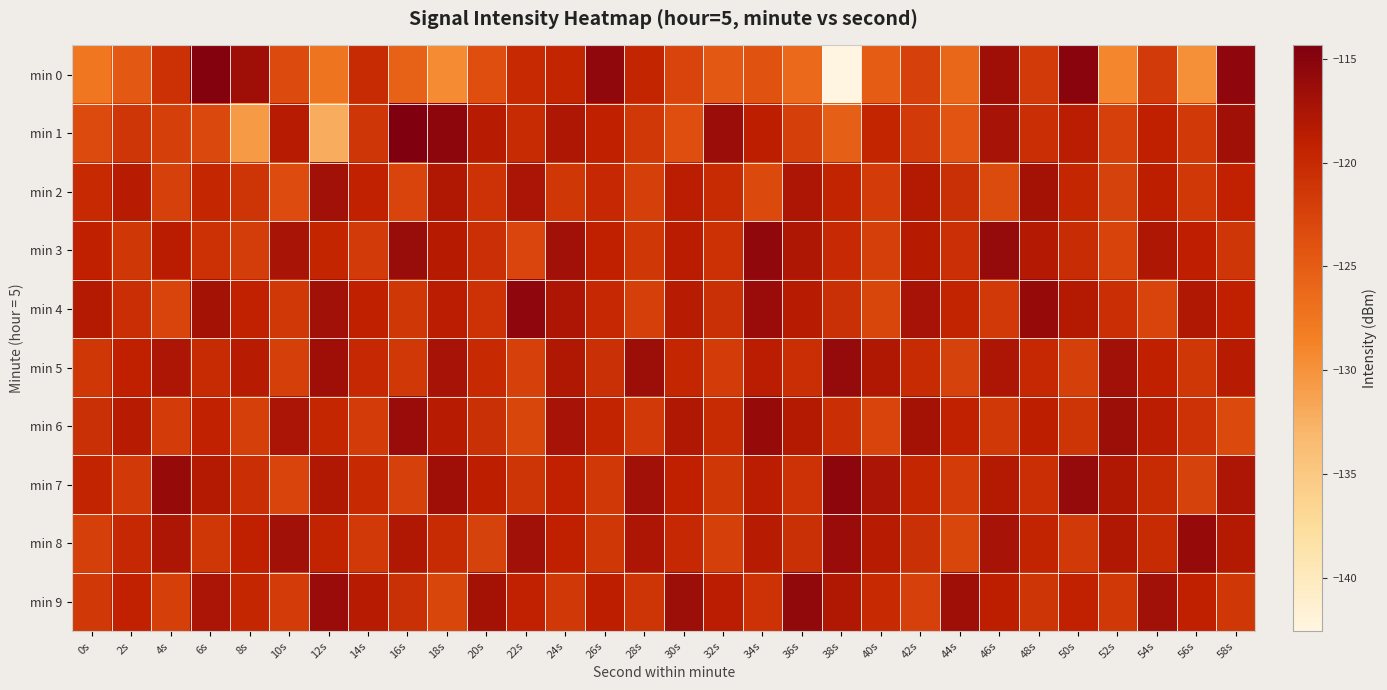

Reading left to right, list all the values displayed in this chart.

min 0: 0s=-127.6	2s=-124.6	4s=-120.8	6s=-114.7	8s=-116.7	10s=-123.2	12s=-127.3	14s=-120.3	16s=-125.5	18s=-129.5	20s=-123.7	22s=-120.1	24s=-119.6	26s=-115.7	28s=-119.5	30s=-122.6	32s=-124.6	34s=-124.0	36s=-126.3	38s=-142.6	40s=-125.1	42s=-122.3	44s=-126.1	46s=-116.8	48s=-121.8	50s=-115.0	52s=-129.1	54s=-121.8	56s=-129.7	58s=-115.6
min 1: 0s=-123.2	2s=-121.2	4s=-122.2	6s=-123.0	8s=-130.6	10s=-118.5	12s=-132.2	14s=-121.2	16s=-114.4	18s=-115.3	20s=-118.5	22s=-120.3	24s=-117.8	26s=-119.2	28s=-121.5	30s=-123.7	32s=-116.4	34s=-118.9	36s=-122.1	38s=-125.3	40s=-119.6	42s=-121.8	44s=-124.2	46s=-117.3	48s=-120.5	50s=-118.7	52s=-122.4	54s=-119.1	56s=-121.7	58s=-116.8
min 2: 0s=-120.1	2s=-118.5	4s=-122.3	6s=-119.7	8s=-121.1	10s=-123.5	12s=-116.9	14s=-119.3	16s=-122.7	18s=-118.1	20s=-120.9	22s=-117.5	24s=-121.3	26s=-119.9	28s=-122.1	30s=-118.7	32s=-120.3	34s=-123.1	36s=-117.7	38s=-119.5	40s=-121.9	42s=-118.3	44s=-120.7	46s=-123.3	48s=-117.1	50s=-119.7	52s=-122.5	54s=-118.9	56s=-121.5	58s=-119.3
min 3: 0s=-119.2	2s=-121.4	4s=-118.6	6s=-120.8	8s=-122.0	10s=-117.4	12s=-119.6	14s=-121.8	16s=-116.2	18s=-118.4	20s=-120.6	22s=-122.8	24s=-117.0	26s=-119.2	28s=-121.4	30s=-118.6	32s=-120.8	34s=-115.6	36s=-117.8	38s=-120.0	40s=-122.2	42s=-118.4	44s=-120.6	46s=-116.0	48s=-118.2	50s=-120.4	52s=-122.6	54s=-117.8	56s=-119.0	58s=-121.2
min 4: 0s=-118.3	2s=-120.5	4s=-122.7	6s=-117.1	8s=-119.3	10s=-121.5	12s=-116.9	14s=-119.1	16s=-121.3	18s=-118.7	20s=-120.9	22s=-115.5	24s=-117.7	26s=-119.9	28s=-122.1	30s=-118.5	32s=-120.7	34s=-116.3	36s=-118.5	38s=-120.7	40s=-122.9	42s=-117.3	44s=-119.5	46s=-121.7	48s=-116.1	50s=-118.3	52s=-120.5	54s=-122.7	56s=-117.9	58s=-119.1
min 5: 0s=-121.3	2s=-119.1	4s=-117.7	6s=-120.3	8s=-118.5	10s=-122.1	12s=-116.7	14s=-119.9	16s=-121.5	18s=-117.3	20s=-120.1	22s=-122.3	24s=-118.1	26s=-120.7	28s=-116.5	30s=-119.7	32s=-121.9	34s=-118.7	36s=-120.5	38s=-115.9	40s=-118.1	42s=-120.3	44s=-122.5	46s=-117.7	48s=-119.9	50s=-122.1	52s=-116.9	54s=-119.1	56s=-121.3	58s=-118.5
min 6: 0s=-120.7	2s=-118.5	4s=-121.9	6s=-119.3	8s=-122.1	10s=-117.5	12s=-119.7	14s=-121.9	16s=-116.3	18s=-118.5	20s=-120.7	22s=-122.9	24s=-117.3	26s=-119.5	28s=-121.7	30s=-118.1	32s=-120.3	34s=-116.1	36s=-118.3	38s=-120.5	40s=-122.7	42s=-117.1	44s=-119.3	46s=-121.5	48s=-118.9	50s=-121.1	52s=-116.5	54s=-118.7	56s=-120.9	58s=-123.1
min 7: 0s=-119.5	2s=-121.7	4s=-116.1	6s=-118.3	8s=-120.5	10s=-122.7	12s=-117.9	14s=-120.1	16s=-122.3	18s=-116.7	20s=-118.9	22s=-121.1	24s=-119.3	26s=-121.5	28s=-116.9	30s=-119.1	32s=-121.3	34s=-118.7	36s=-120.9	38s=-115.3	40s=-117.5	42s=-119.7	44s=-121.9	46s=-118.3	48s=-120.5	50s=-115.9	52s=-118.1	54s=-120.3	56s=-122.5	58s=-117.7
min 8: 0s=-122.1	2s=-119.9	4s=-117.7	6s=-121.3	8s=-119.1	10s=-116.9	12s=-119.5	14s=-121.7	16s=-118.1	18s=-120.3	20s=-122.5	22s=-116.9	24s=-119.1	26s=-121.3	28s=-117.7	30s=-119.9	32s=-122.1	34s=-118.5	36s=-120.7	38s=-116.3	40s=-118.5	42s=-120.7	44s=-122.9	46s=-117.3	48s=-119.5	50s=-121.7	52s=-118.1	54s=-120.3	56s=-116.1	58s=-118.3
min 9: 0s=-121.5	2s=-119.3	4s=-122.1	6s=-117.5	8s=-119.7	10s=-121.9	12s=-116.3	14s=-118.5	16s=-120.7	18s=-122.9	20s=-117.1	22s=-119.3	24s=-121.5	26s=-118.9	28s=-121.1	30s=-116.5	32s=-118.7	34s=-120.9	36s=-115.7	38s=-117.9	40s=-120.1	42s=-122.3	44s=-116.7	46s=-118.9	48s=-121.1	50s=-119.3	52s=-121.5	54s=-116.9	56s=-119.1	58s=-121.3